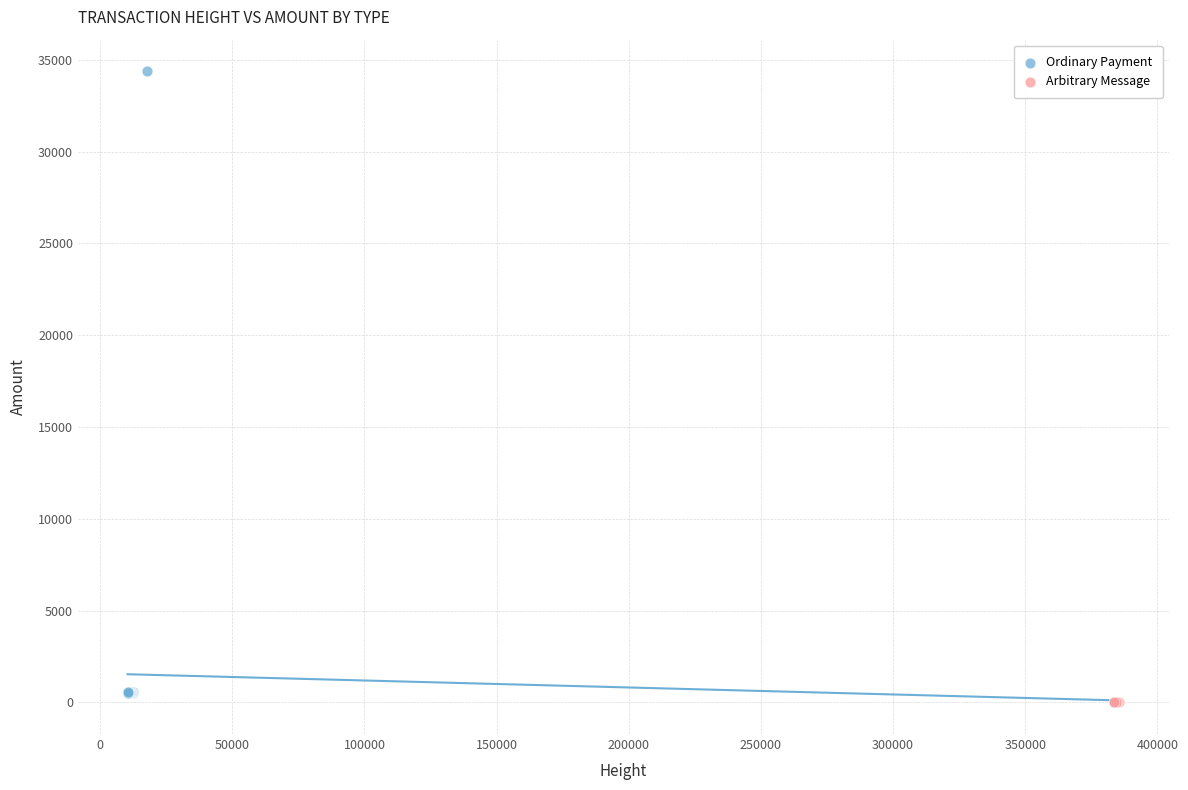

What are all the series names shown in the legend?

Ordinary Payment, Arbitrary Message